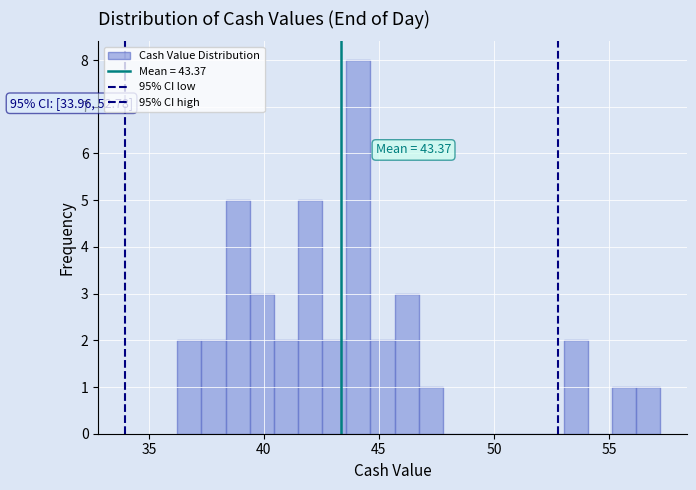

Around what value on the x-axis is the tallest bar? Give the approximate position of its centre, as read against the axis.

44.0